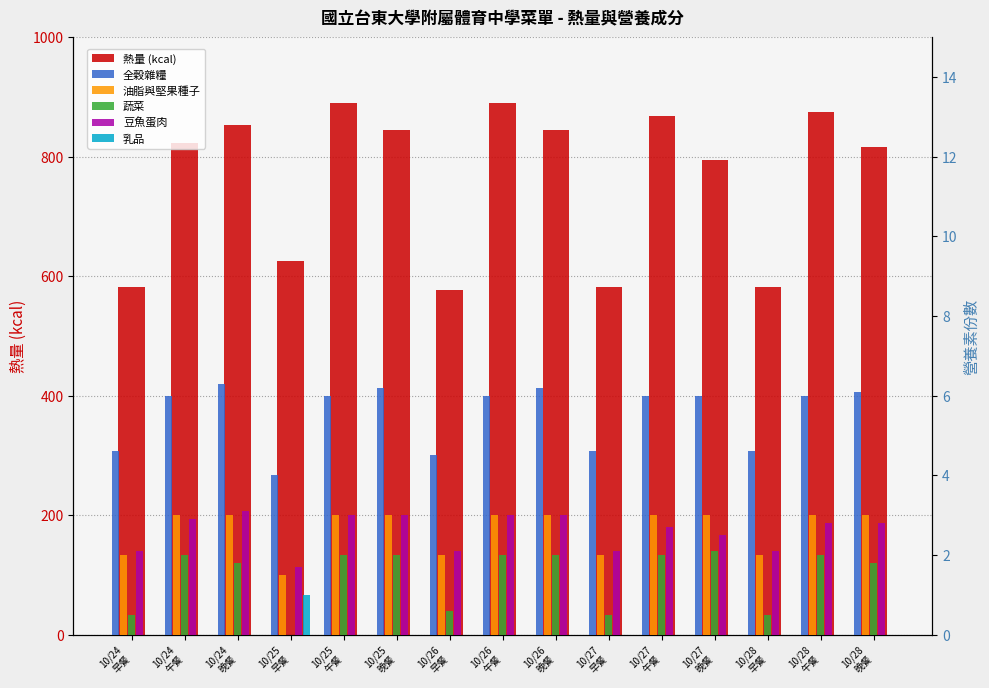

Which series has the largest total across all categories?

熱量 (kcal)